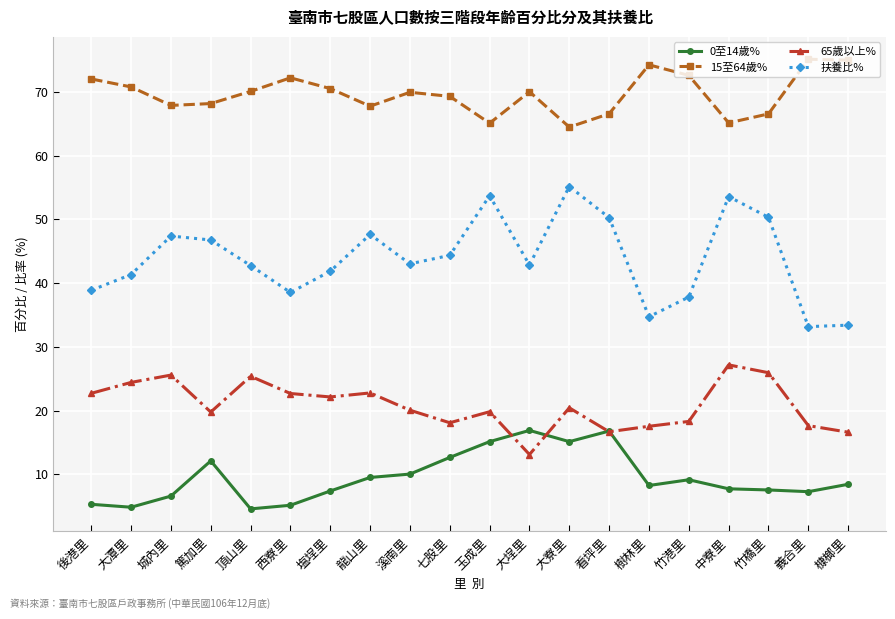

What is the approximate value of 0至14歲% at 西寮里?

5.1